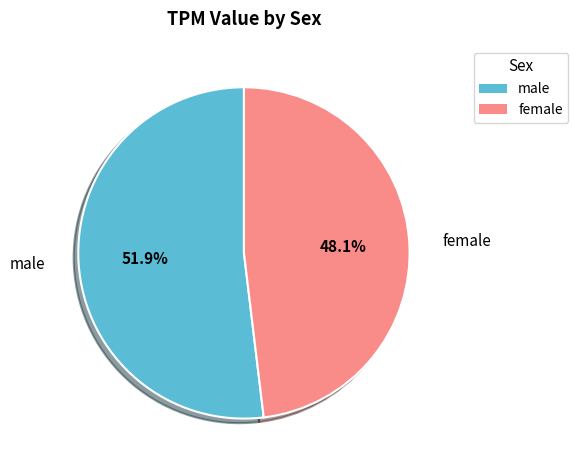

What is the smallest slice in the pie chart?

female